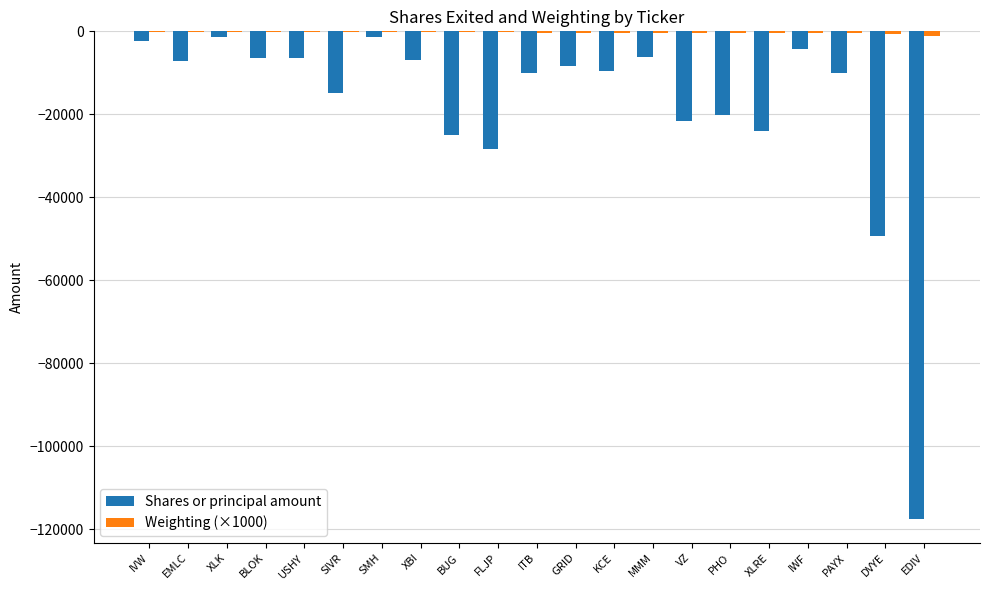

The Shares or principal amount series shows -192392 at EDIV. True or false?

False